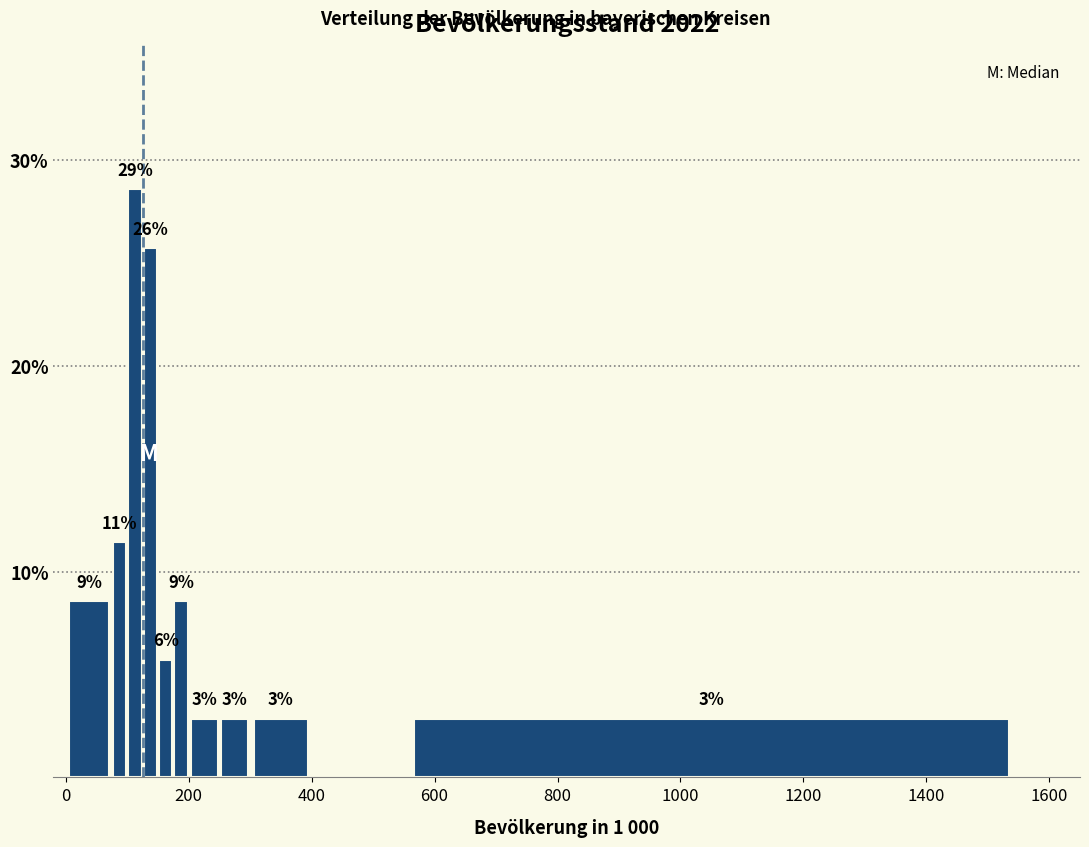

Read against the x-axis, roughly where is the centre of the tallest bar?

120